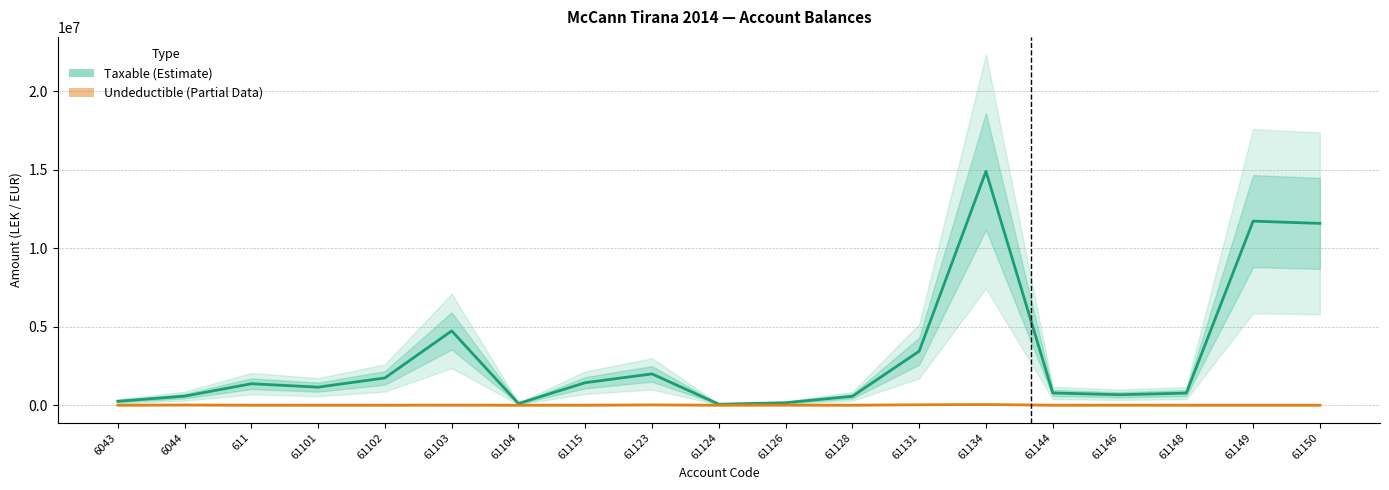

How many lines are shown in the chart?

2